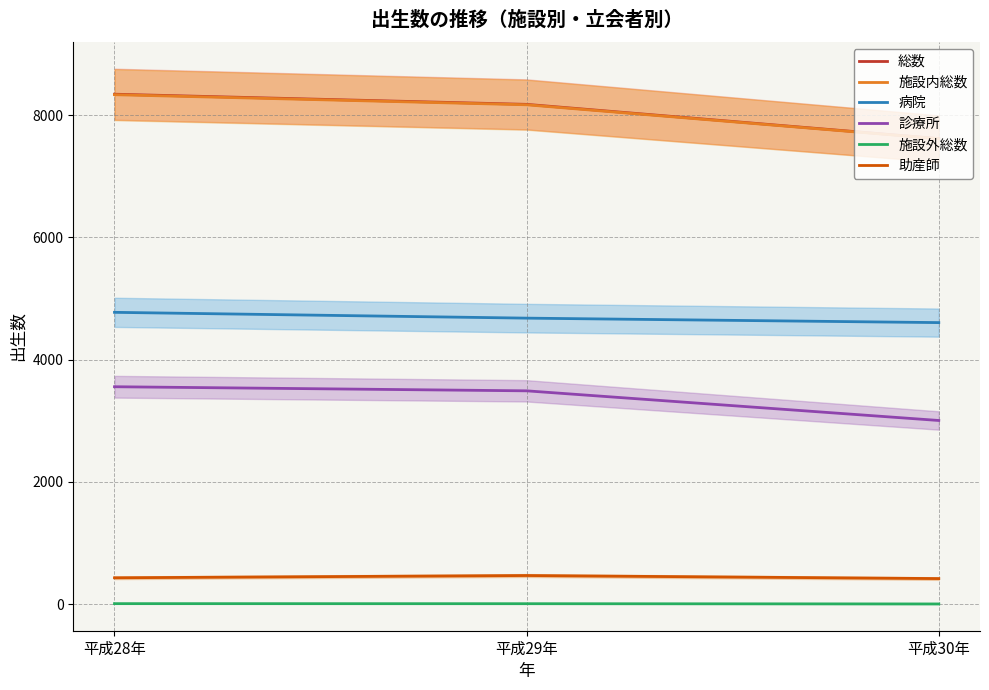

Which series changed the most between 平成28年 and 平成29年?

総数